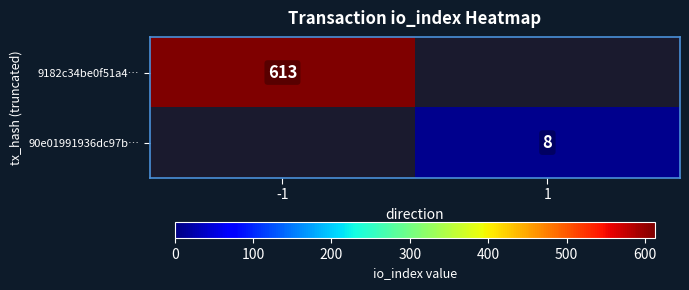

What is the spread (max minus min) of values at -1?

613